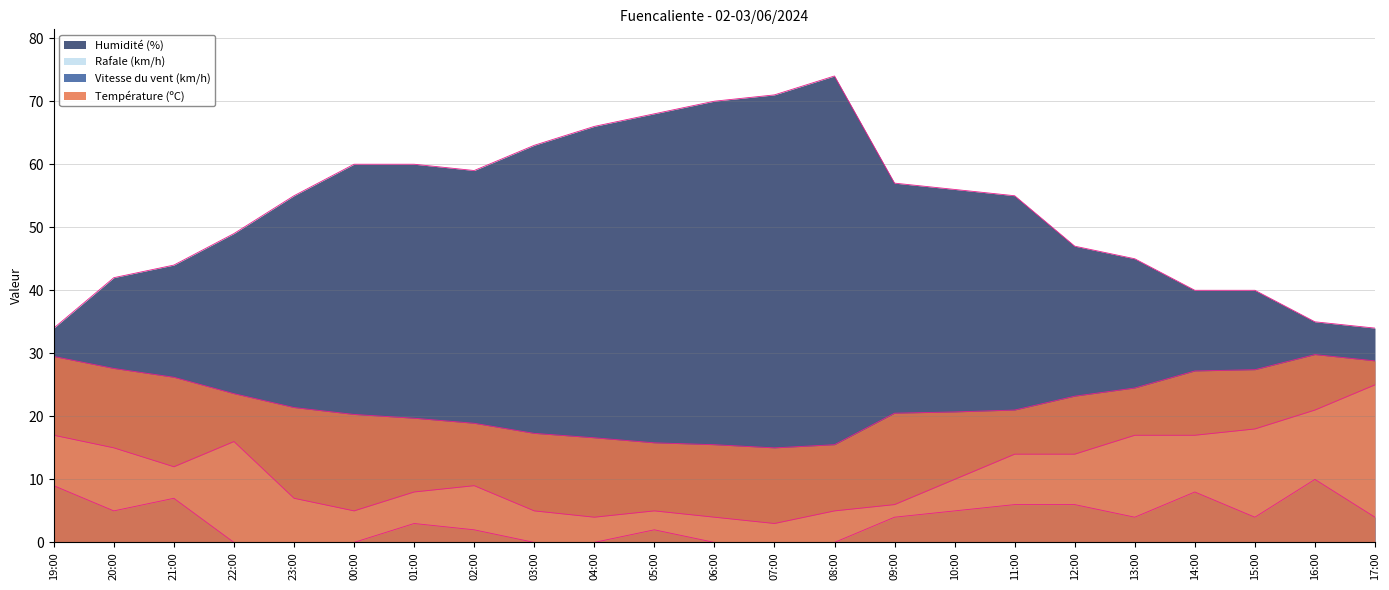

Which series has the largest total across all categories?

Humidité (%)